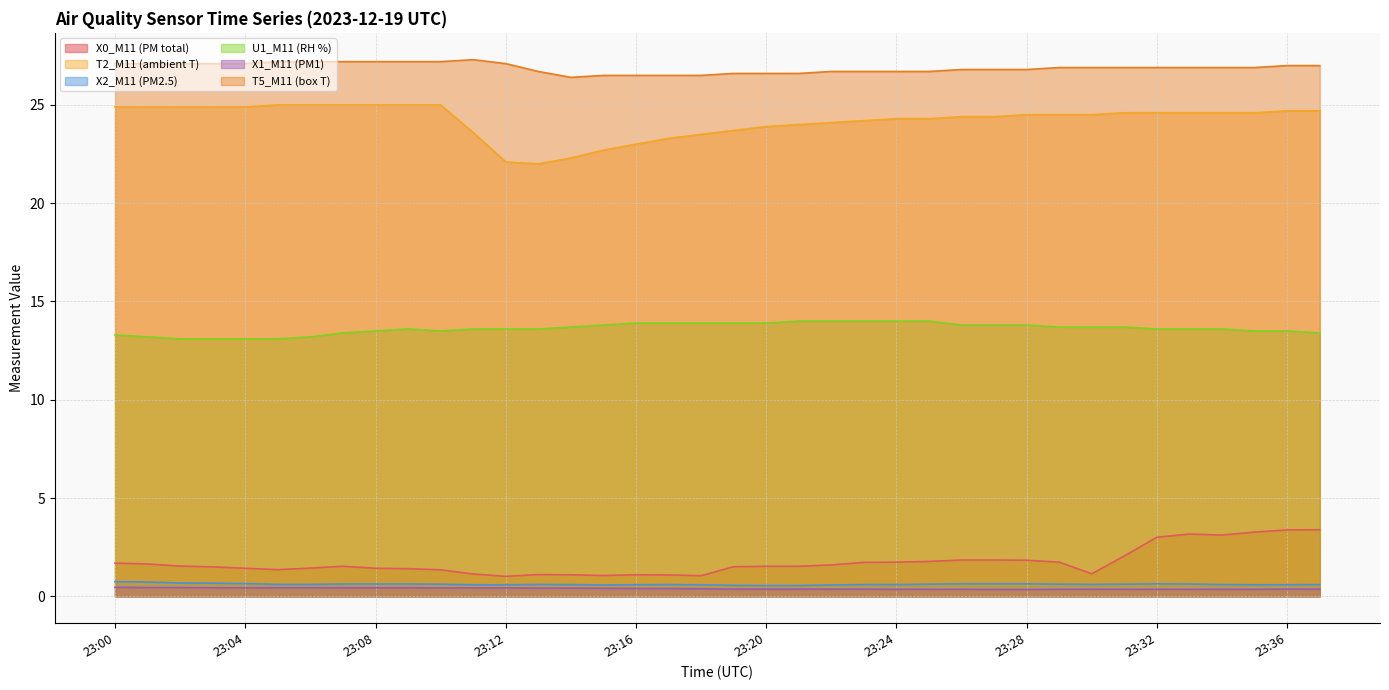

True or false: U1_M11 (RH %) and X1_M11 (PM1) cross at least once.

False